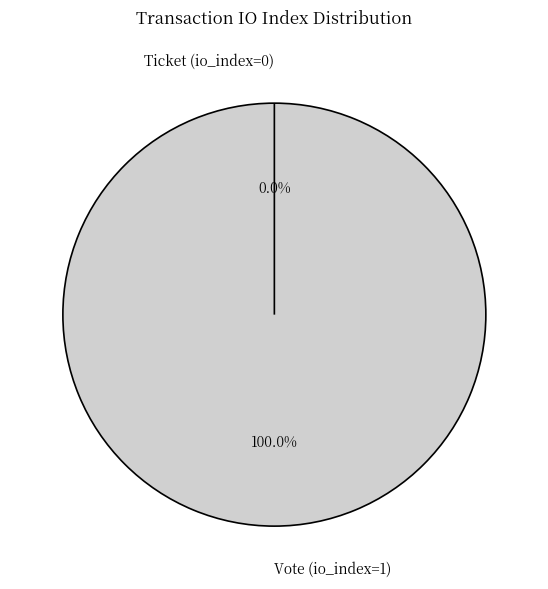

To the nearest percent, what is the combined percentage of Ticket (io_index=0) and Vote (io_index=1)?

100%